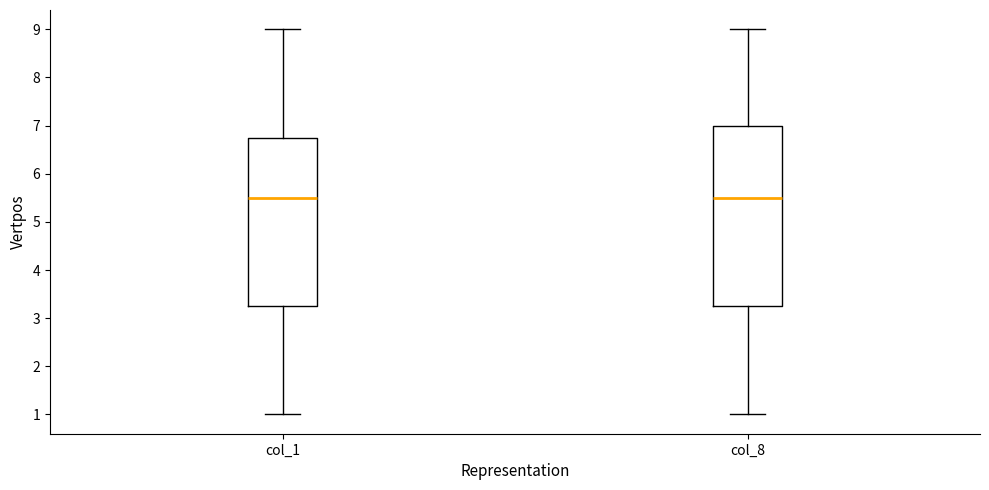

Which box is the tallest, from its lower edge to its upper edge?

col_8